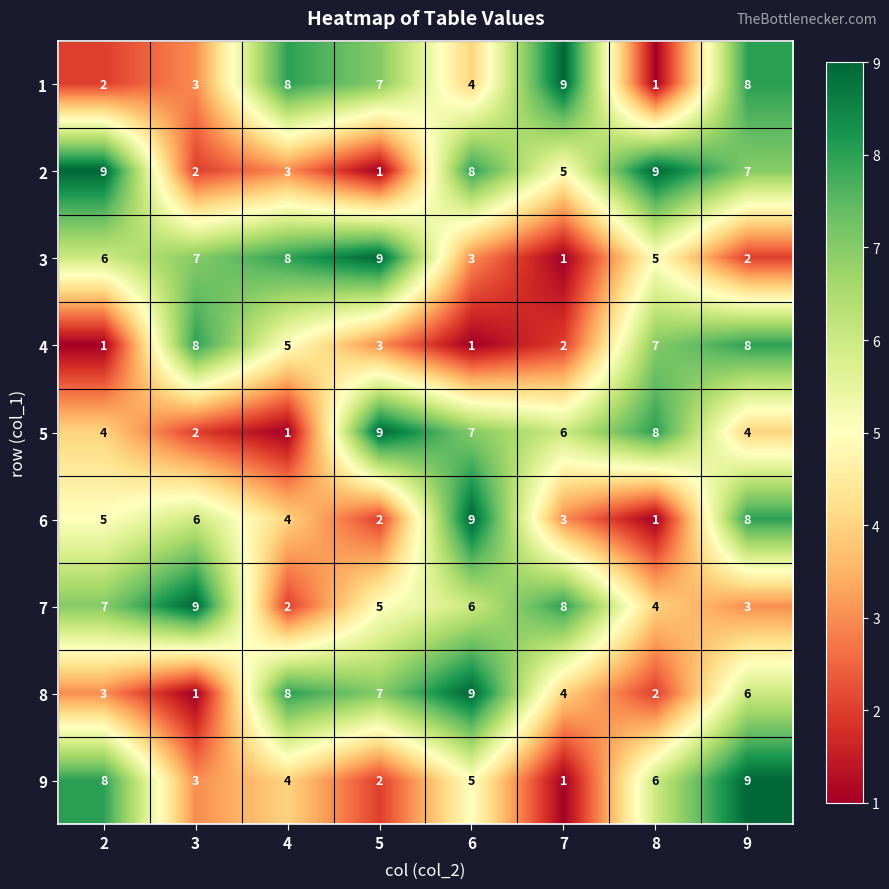

What is the maximum value shown in the chart?

9